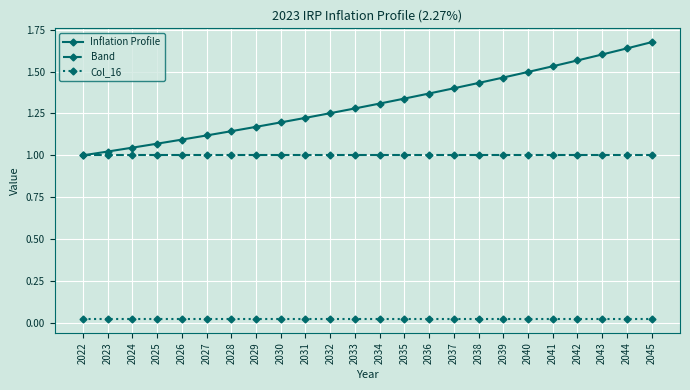

The value of Band at 2032 is 1.0. True or false?

True